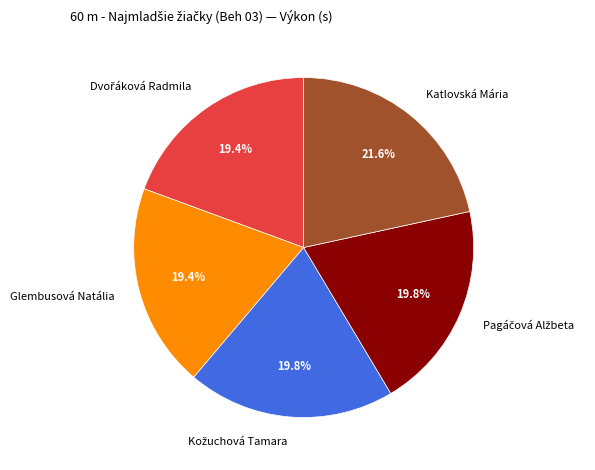

Does Katlovská Mária account for over 50% of the chart?

No